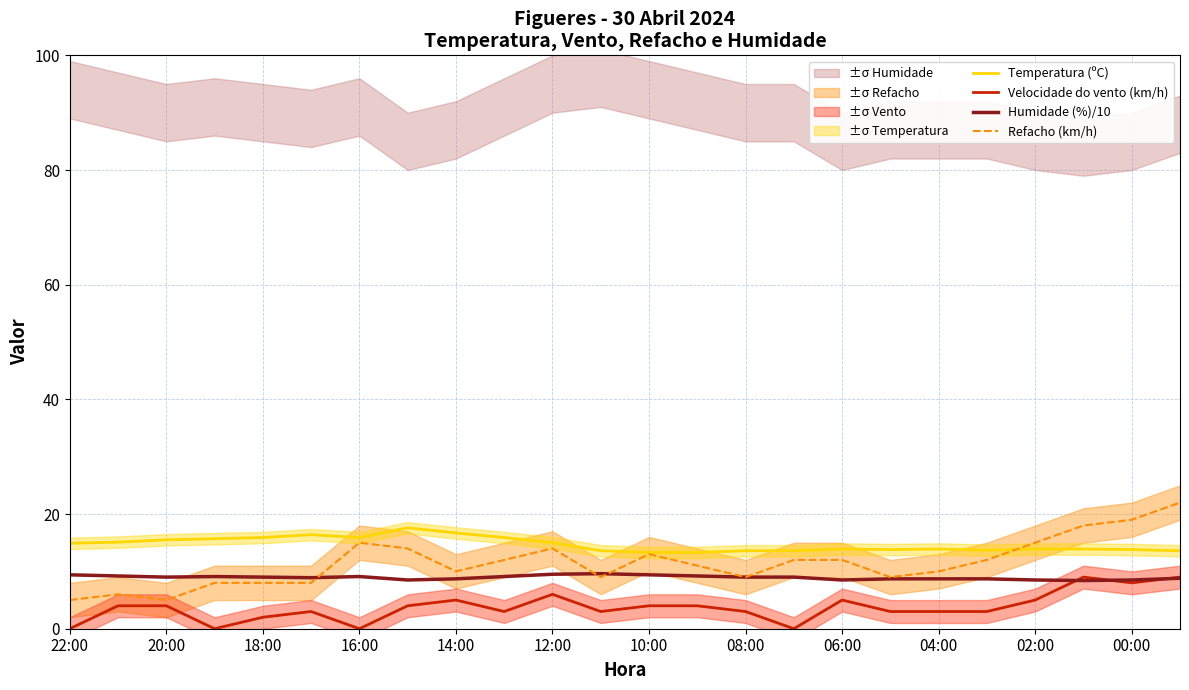

Reading left to right, list all the values displayed in this chart.

Temperatura (ºC): 14.9	15.1	15.5	15.7	15.9	16.4	15.9	17.6	16.7	15.9	15.0	13.6	13.3	13.3	13.6	13.6	13.9	13.8	13.9	13.7	13.9	13.9	13.8	13.6
Velocidade do vento (km/h): 0.0	4.0	4.0	0.0	2.0	3.0	0.0	4.0	5.0	3.0	6.0	3.0	4.0	4.0	3.0	0.0	5.0	3.0	3.0	3.0	5.0	9.0	8.0	9.0
Humidade (%)/10: 9.4	9.2	9.0	9.1	9.0	8.9	9.1	8.5	8.7	9.1	9.5	9.6	9.4	9.2	9.0	9.0	8.5	8.7	8.7	8.7	8.5	8.4	8.5	8.8
Refacho (km/h): 5.0	6.0	5.0	8.0	8.0	8.0	15.0	14.0	10.0	12.0	14.0	9.0	13.0	11.0	9.0	12.0	12.0	9.0	10.0	12.0	15.0	18.0	19.0	22.0